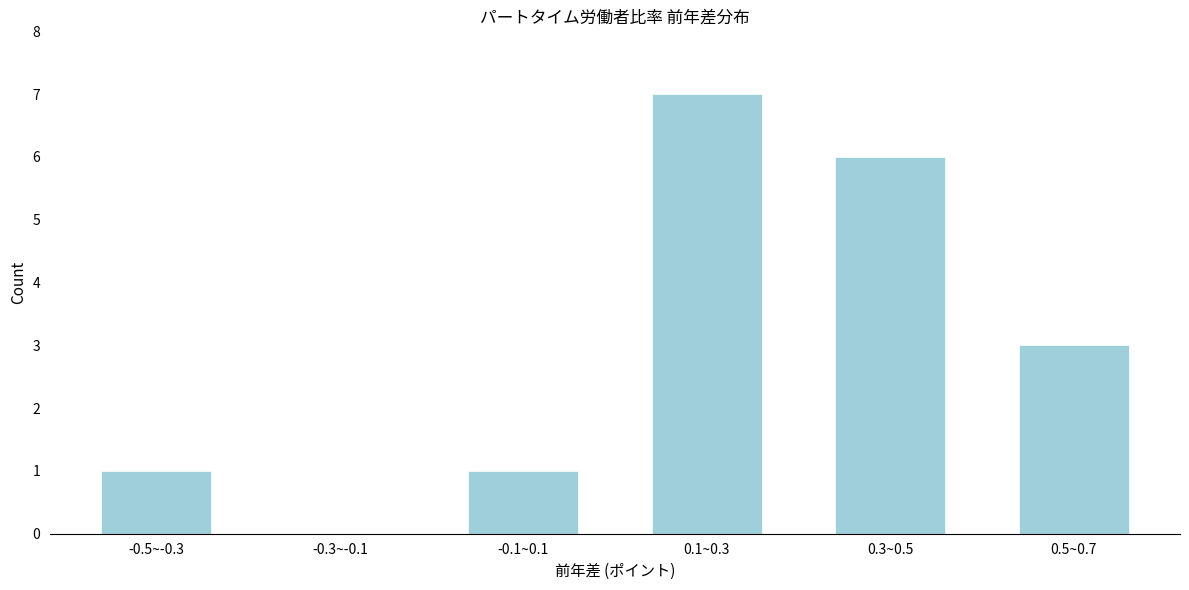

Reading left to right, list all the values displayed in this chart.

-0.5~-0.3=1	-0.3~-0.1=0	-0.1~0.1=1	0.1~0.3=7	0.3~0.5=6	0.5~0.7=3